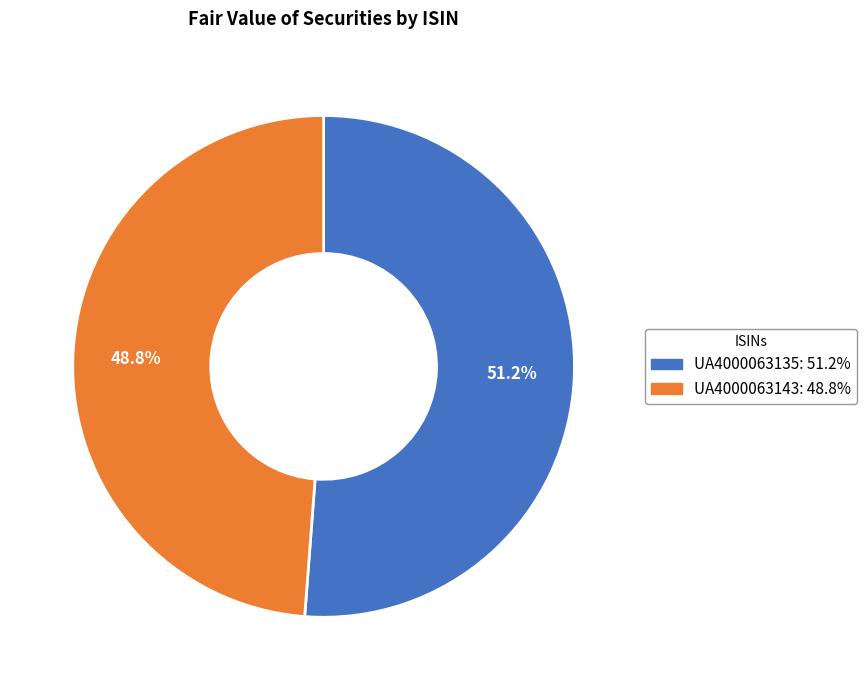

Which category has the smallest portion of the pie?

UA4000063143